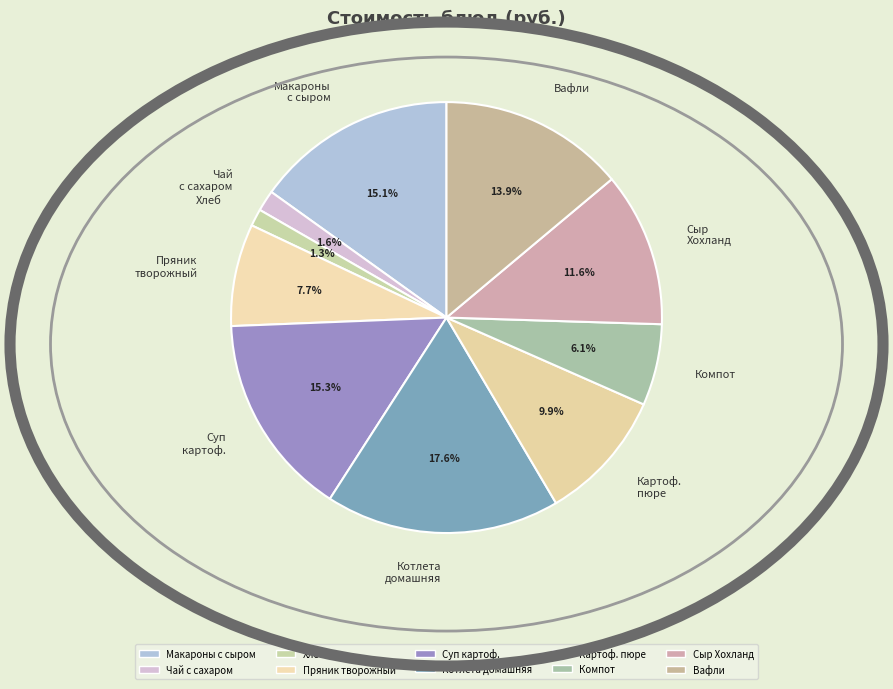

To the nearest percent, what is the difference between the largest and smallest slice percentages?

16%